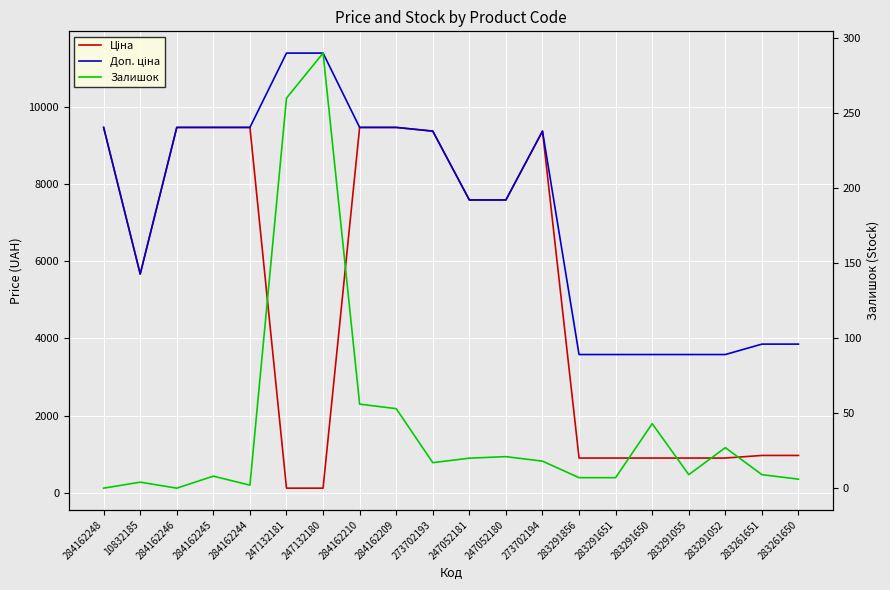

Where does the Залишок series first go above 17?

247132181